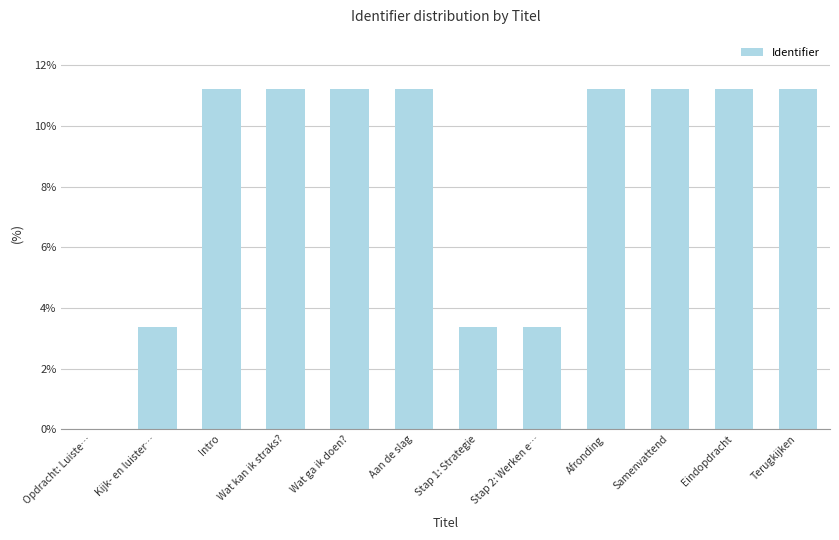

How many positive values are there?

11